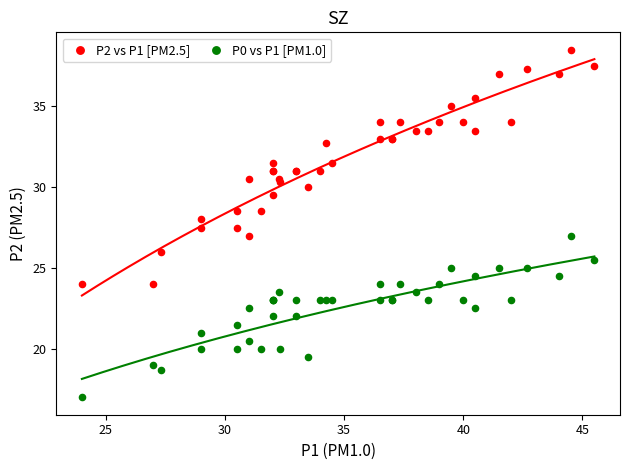

Which series contains the highest Y value?

P2 vs P1 [PM2.5]